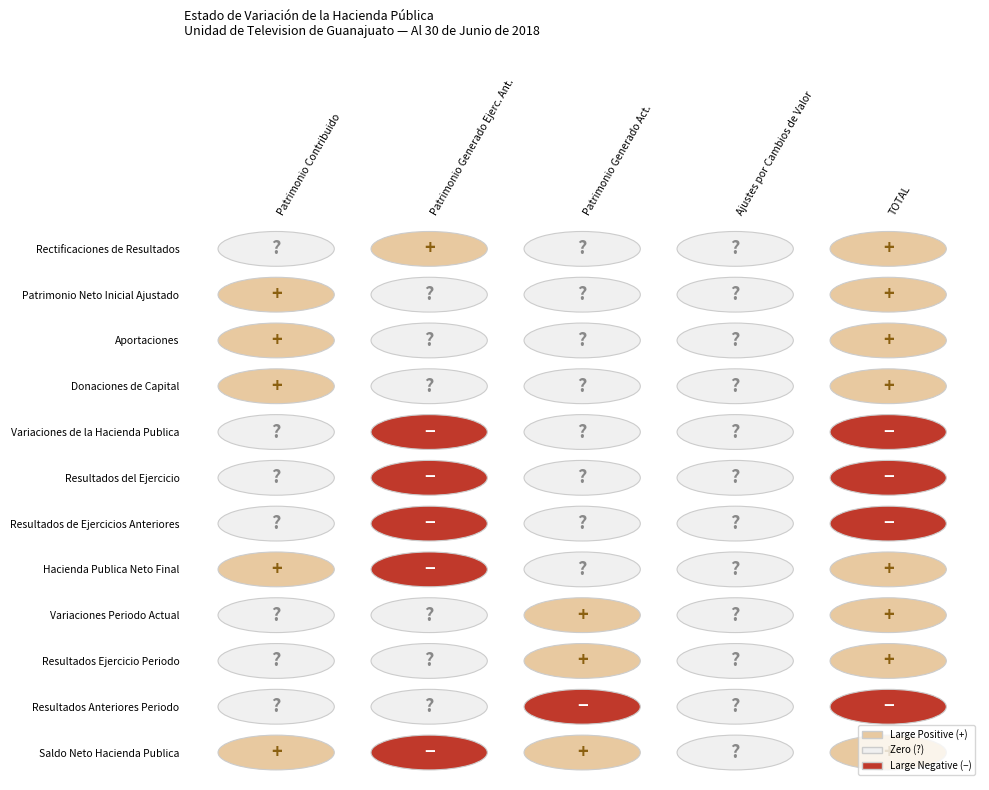

Which series has the widest spread of values?

Hacienda Publica Neto Final